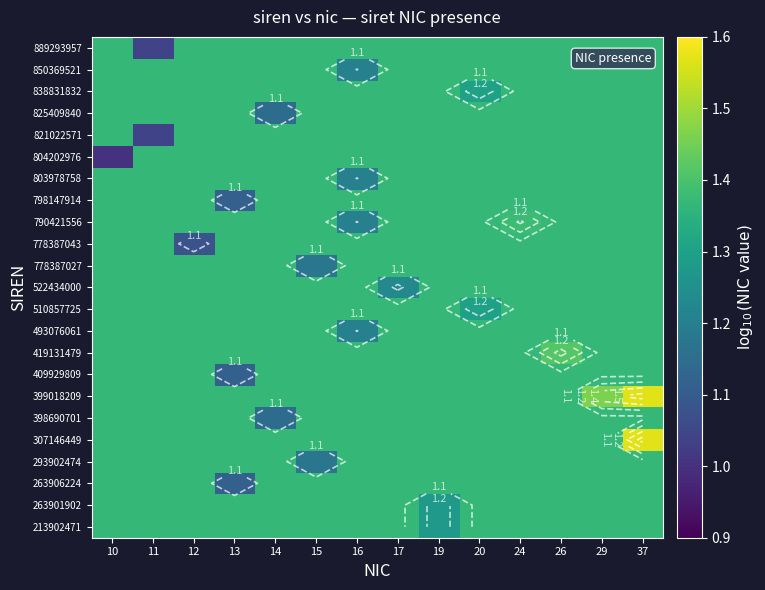

How many series are shown in this chart?

23